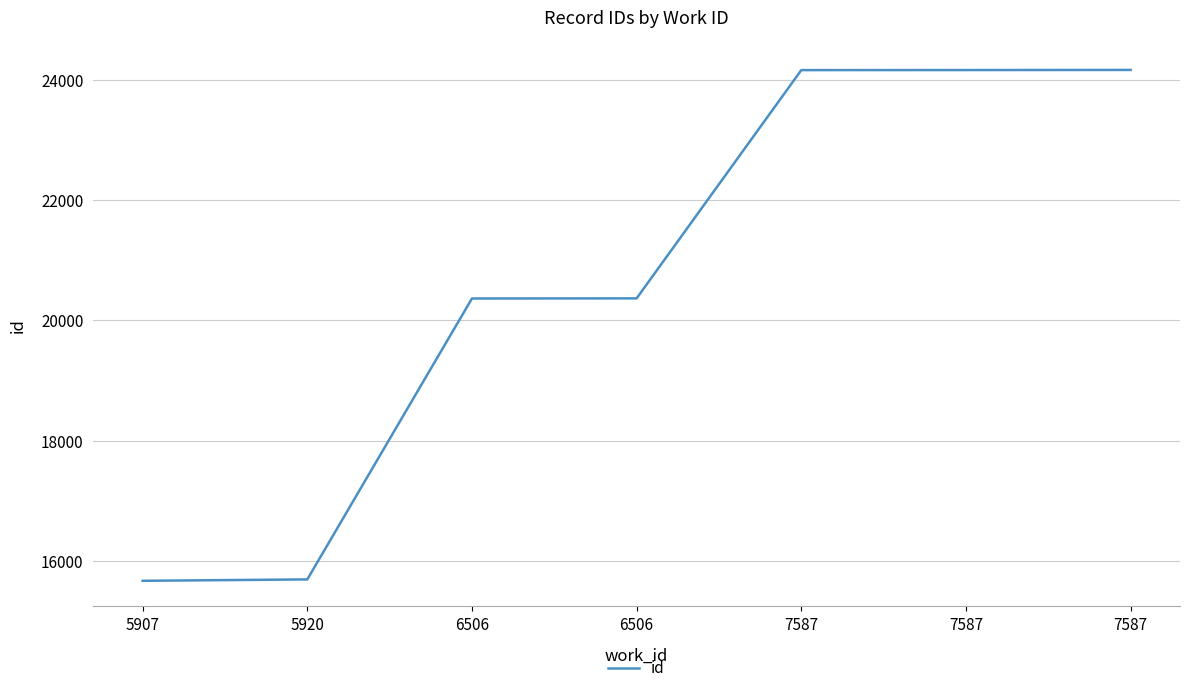

Reading left to right, transcribe all the data shown in this chart.

5907=15674	5920=15697	6506=20364	6506=20366	7587=24158	7587=24159	7587=24161